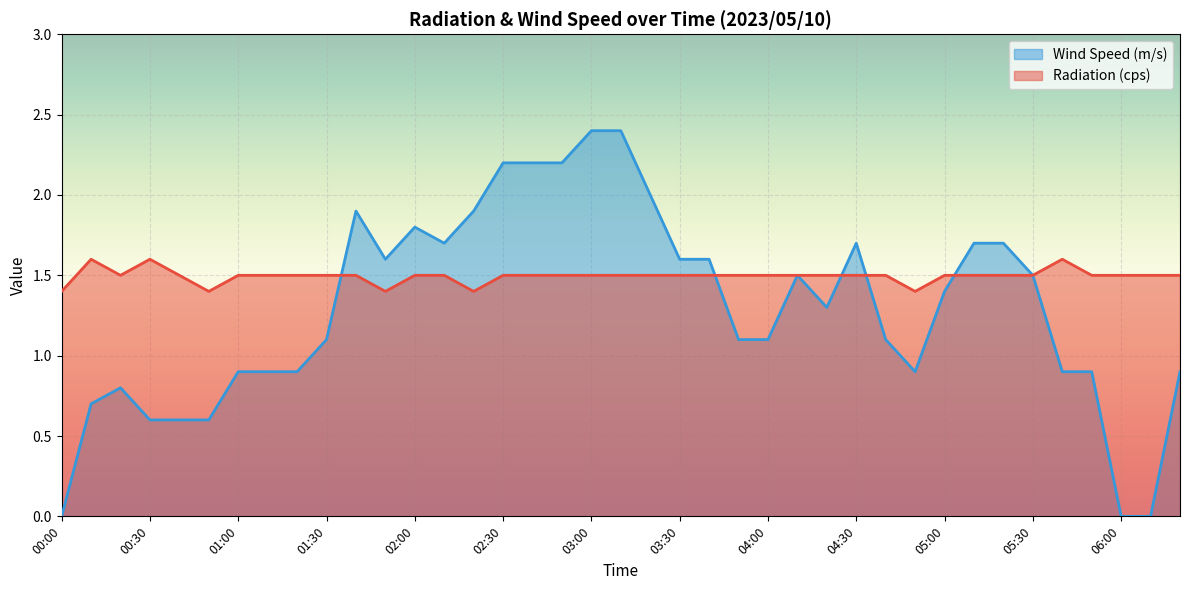

Which series ends up on top after the final intersection of Wind Speed (m/s) and Radiation (cps)?

Wind Speed (m/s)